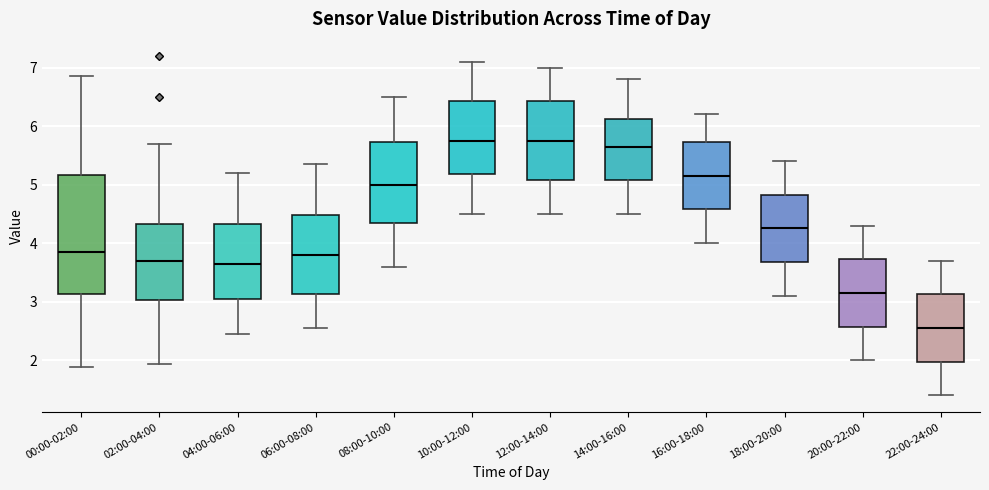

Reading left to right, transcribe this box plot: for each box, give where its median line is, the range the box spans, and where its two whiskers end, as read against the y-axis. The values are not printed on the chart, so give them approximately, as read against the axis.

00:00-02:00: median 3.9, box 3.1 to 5.2, whiskers 1.9 to 6.9
02:00-04:00: median 3.7, box 3.0 to 4.3, whiskers 1.9 to 5.7
04:00-06:00: median 3.7, box 3.1 to 4.3, whiskers 2.5 to 5.2
06:00-08:00: median 3.8, box 3.1 to 4.5, whiskers 2.6 to 5.4
08:00-10:00: median 5.0, box 4.4 to 5.7, whiskers 3.6 to 6.5
10:00-12:00: median 5.8, box 5.2 to 6.4, whiskers 4.5 to 7.1
12:00-14:00: median 5.8, box 5.1 to 6.4, whiskers 4.5 to 7.0
14:00-16:00: median 5.7, box 5.1 to 6.1, whiskers 4.5 to 6.8
16:00-18:00: median 5.2, box 4.6 to 5.7, whiskers 4.0 to 6.2
18:00-20:00: median 4.3, box 3.7 to 4.8, whiskers 3.1 to 5.4
20:00-22:00: median 3.2, box 2.6 to 3.7, whiskers 2.0 to 4.3
22:00-24:00: median 2.6, box 2.0 to 3.1, whiskers 1.4 to 3.7